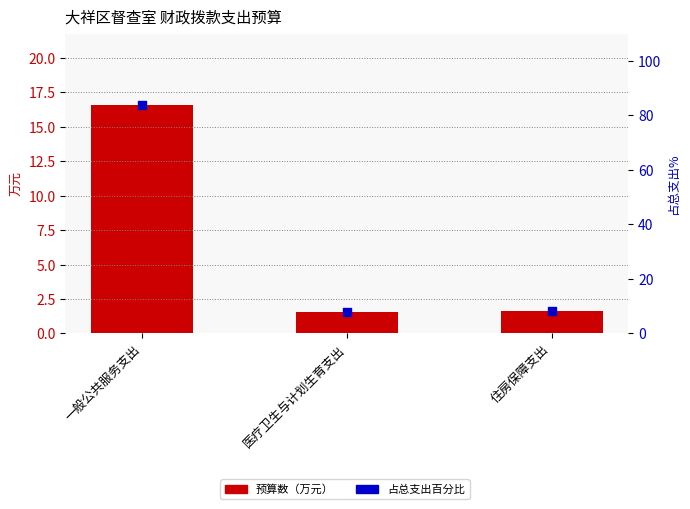

Which series has the largest total across all categories?

占总支出百分比